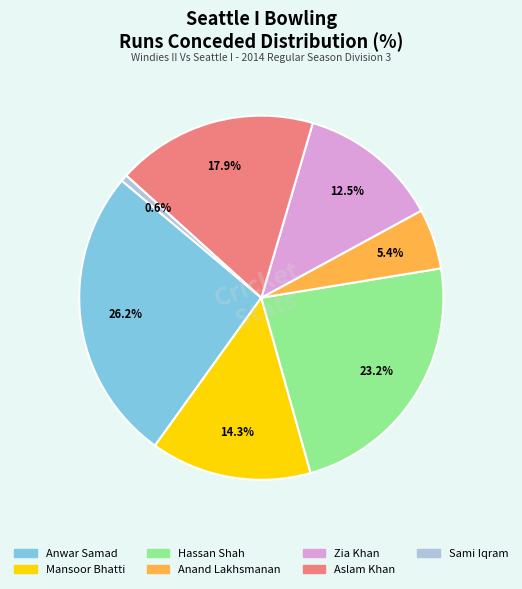

To the nearest percent, what is the difference between the largest and smallest slice percentages?

26%